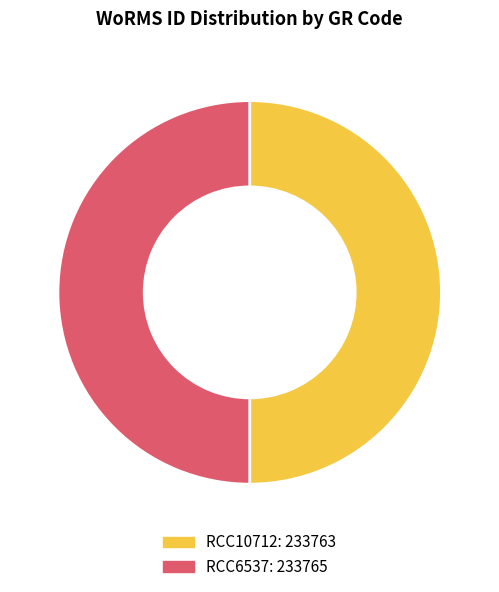

How many slices are in this pie chart?

2